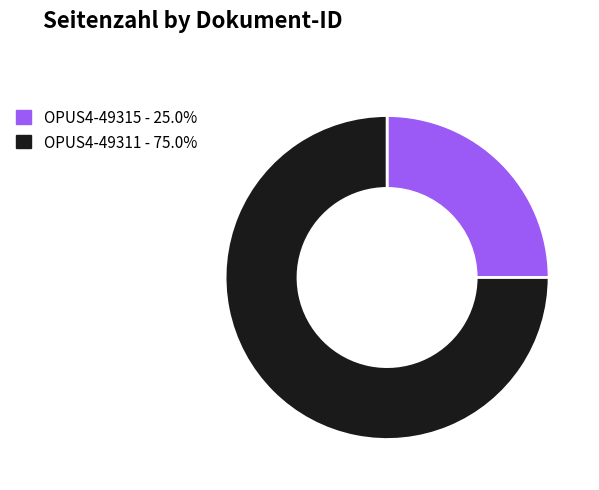

Is it true that OPUS4-49315 is 25% of the pie?

True